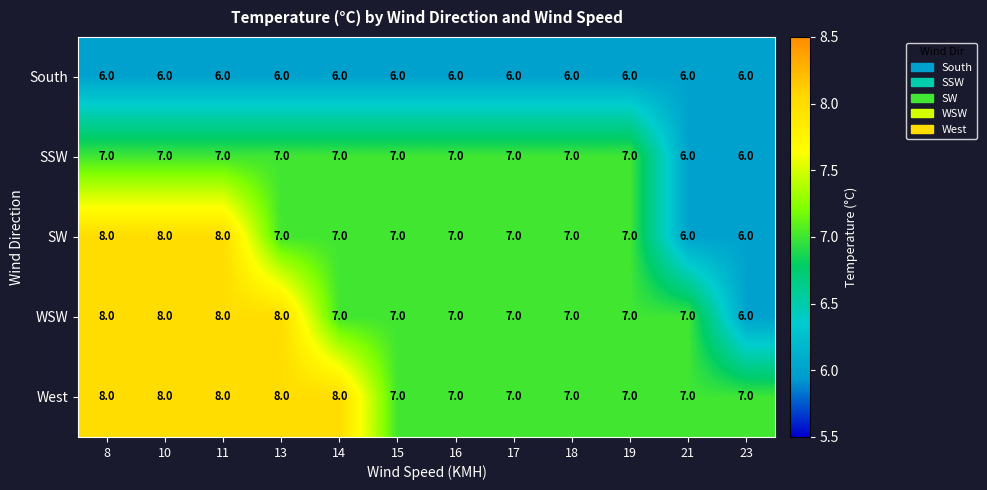

What is the sum of all SSW values?

82